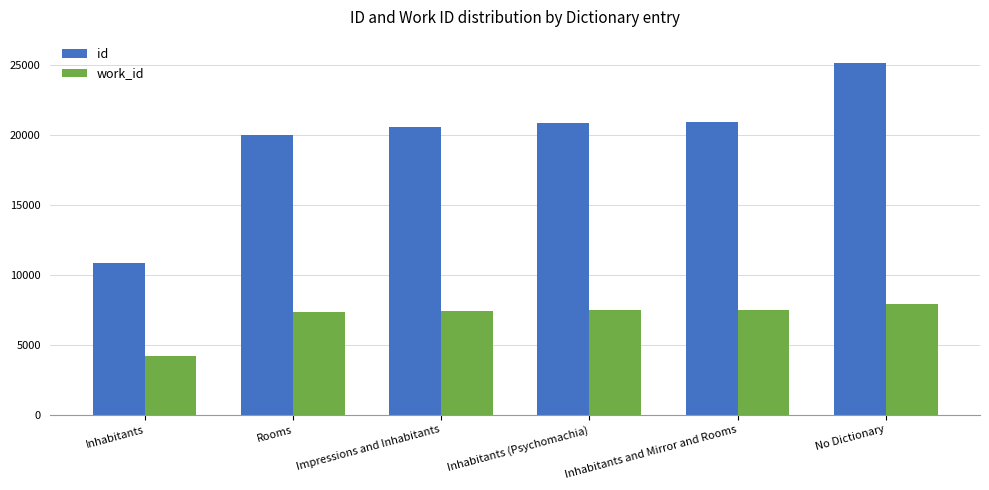

At No Dictionary, list the series in order from largest to smallest.

id, work_id